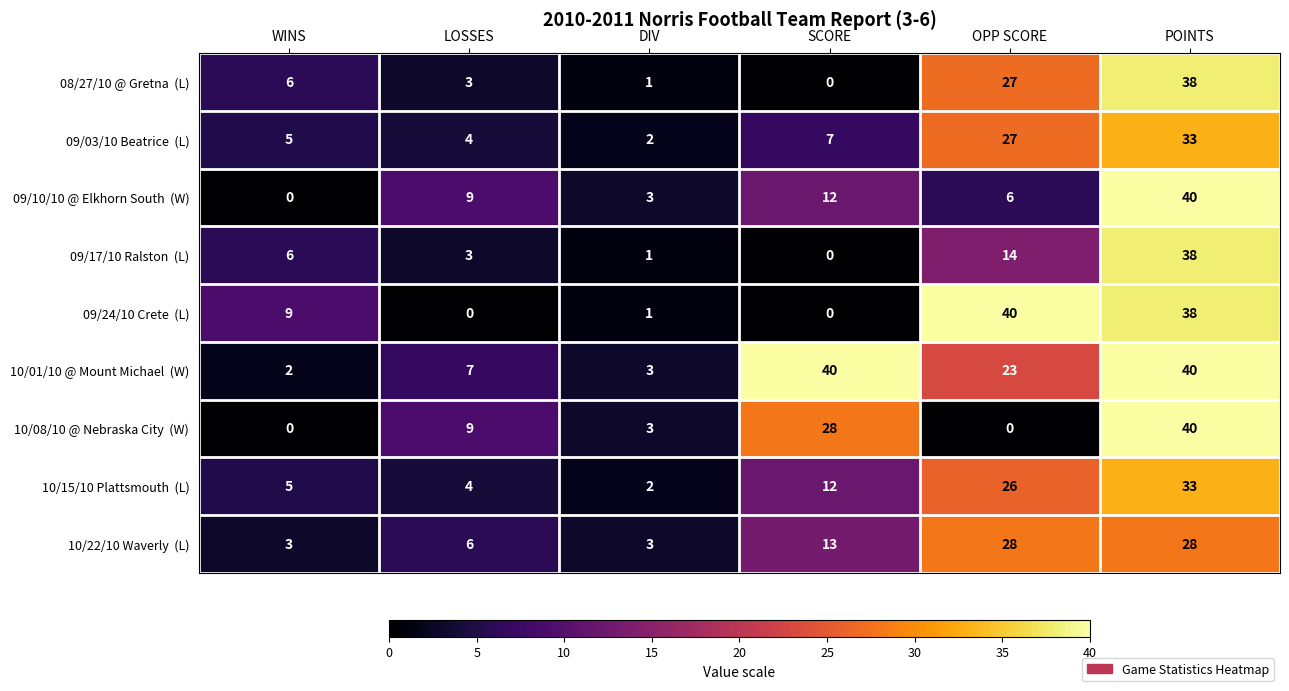

What is the spread (max minus min) of values at WINS?

9